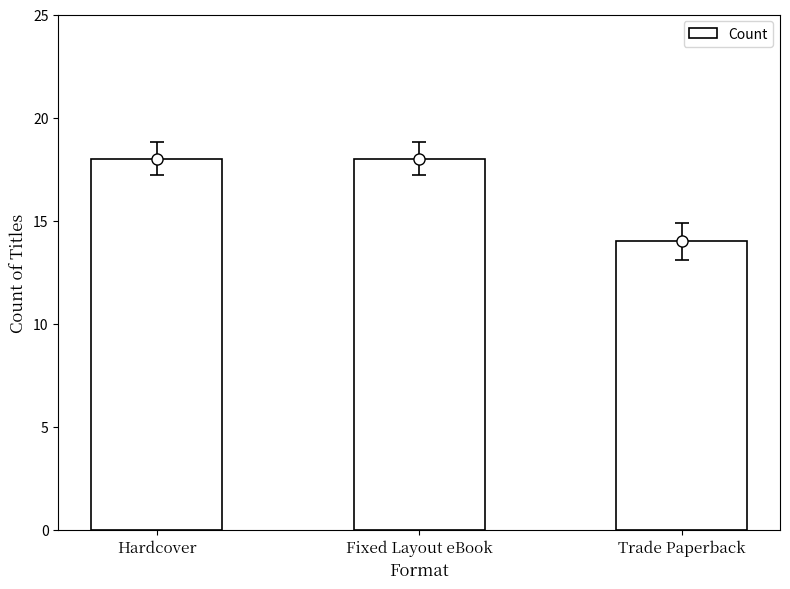

What is the label of the 3rd bar from the left?

Trade Paperback